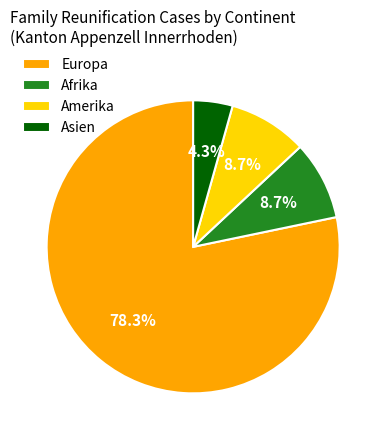

Is there a majority slice in this chart?

Yes